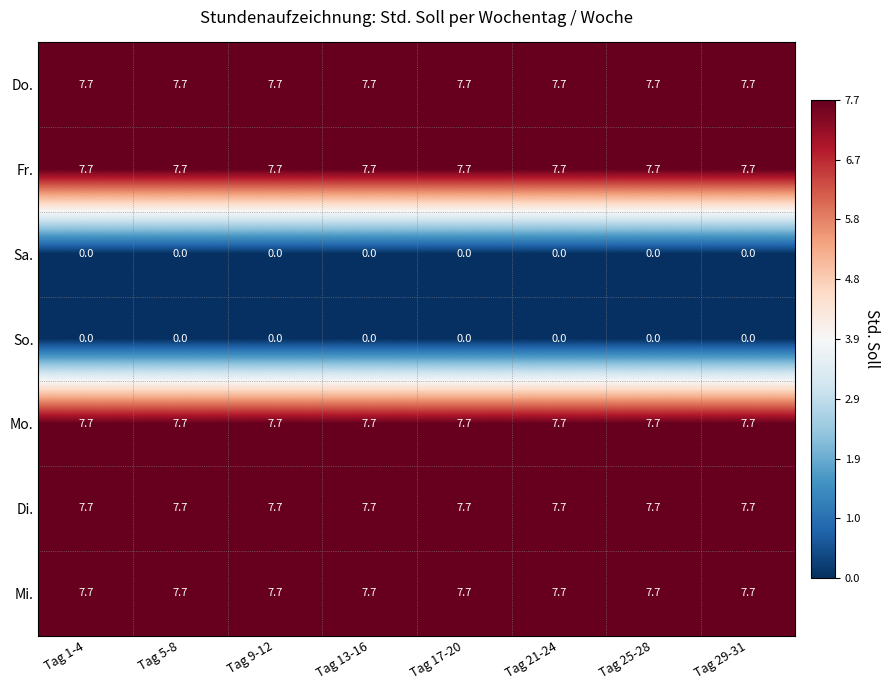

At how many categories does at least one series exceed 1?

8